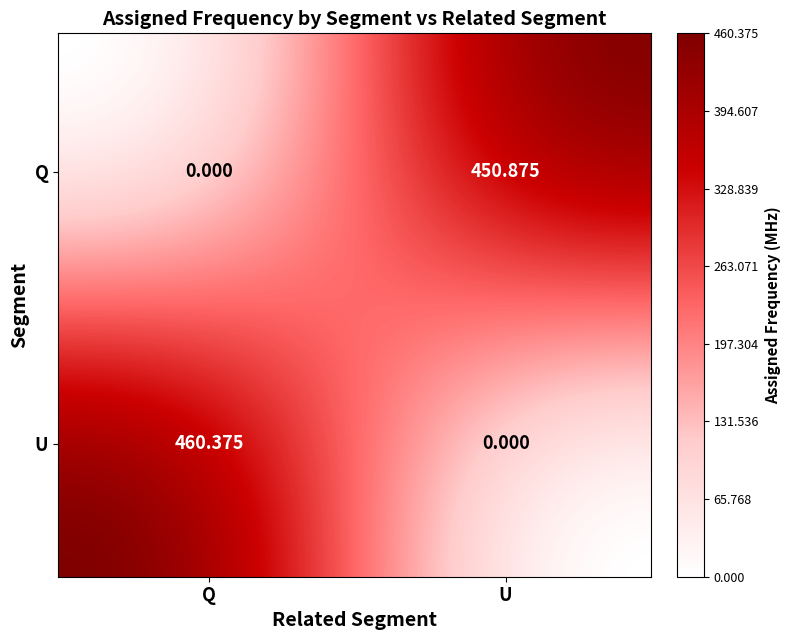

The chart shows a value of 450.9 at Q_U. True or false?

True